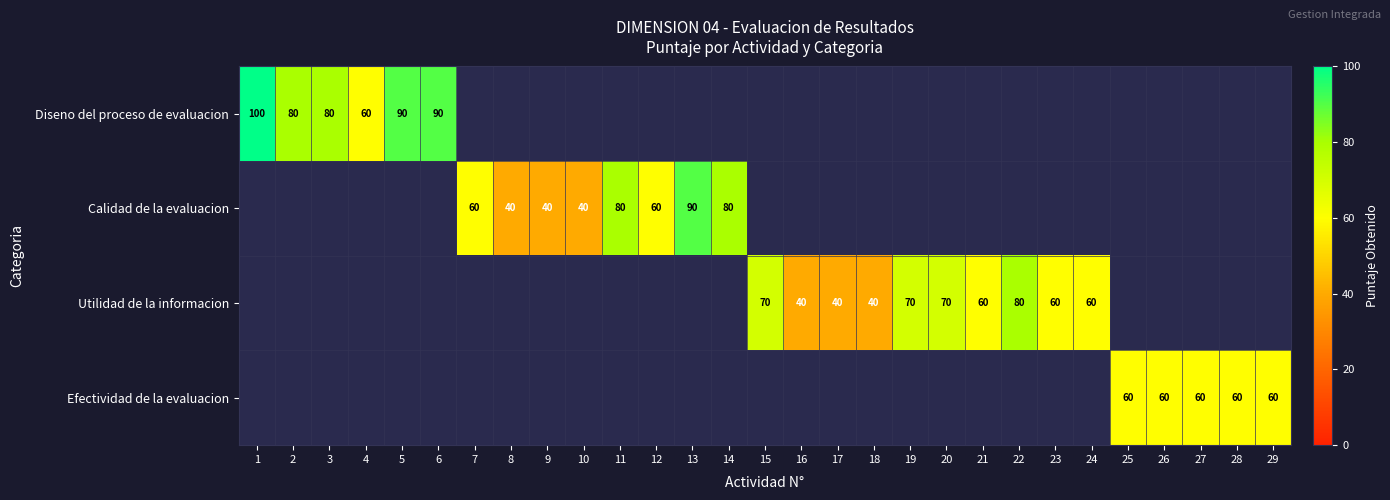

The value of Utilidad de la informacion at 21 is 60. True or false?

True